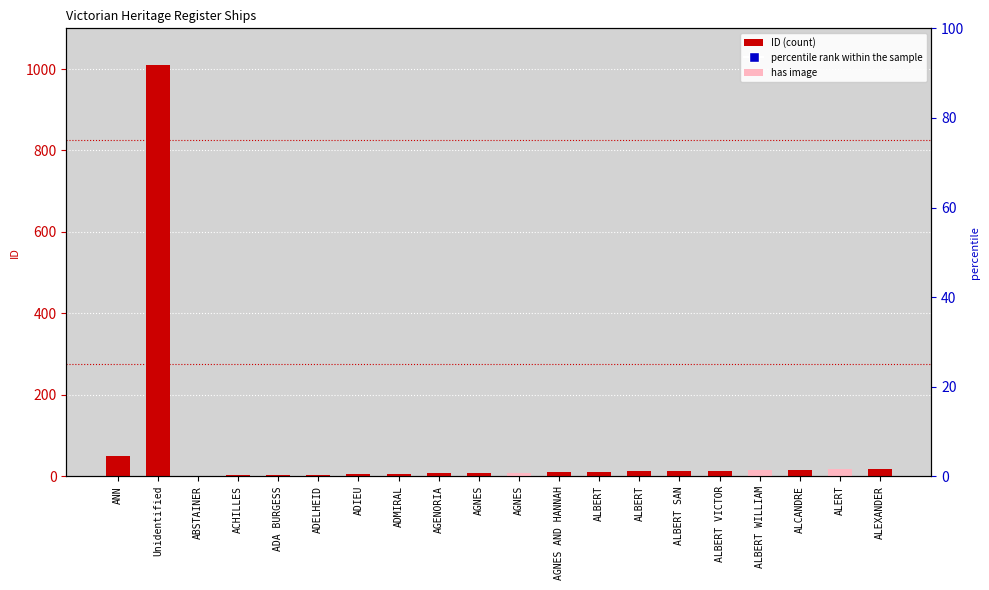

Which series has the widest spread of Y values?

ID